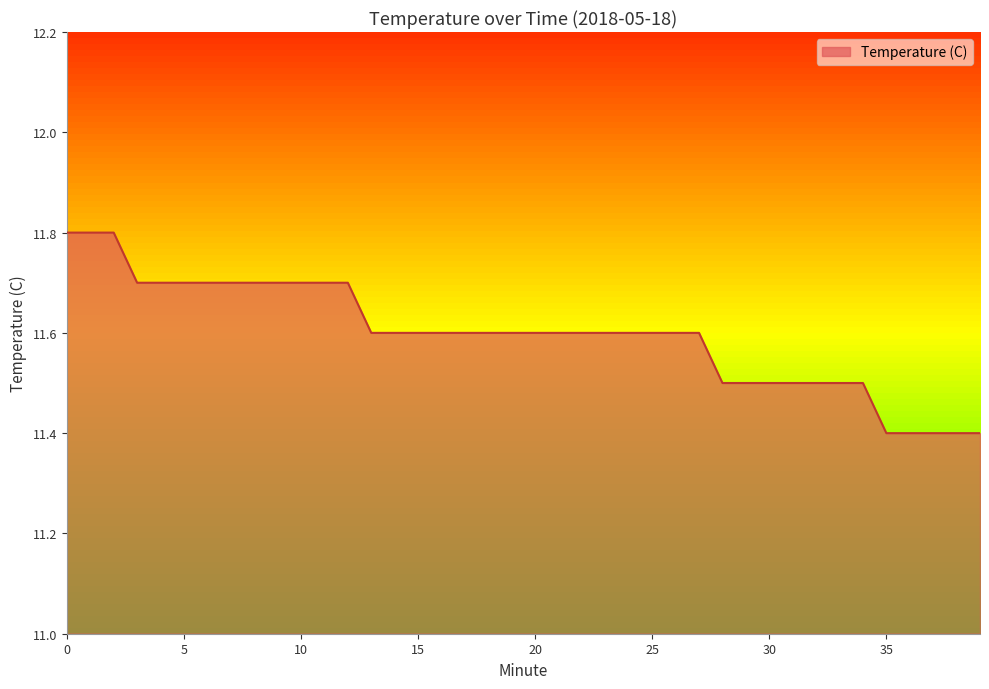

How many lines are shown in the chart?

1